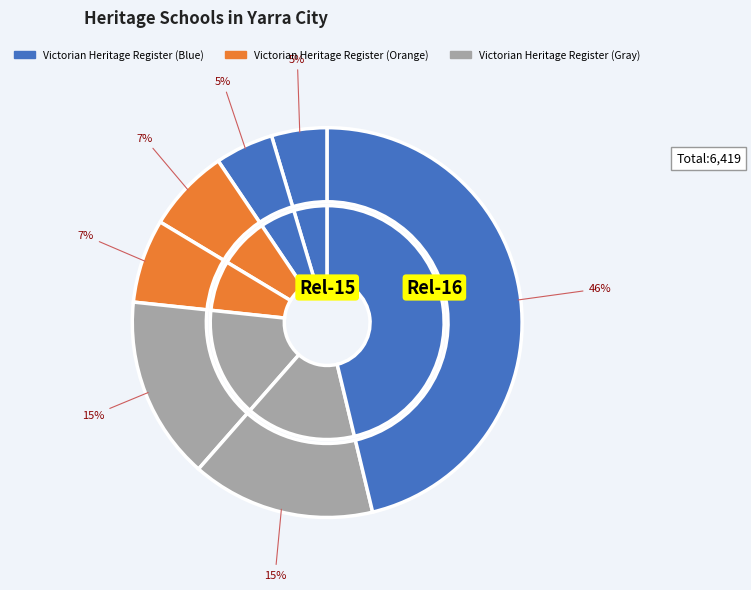

True or false: YARRA PRIMARY SCHOOL accounts for 15% of the total.

True